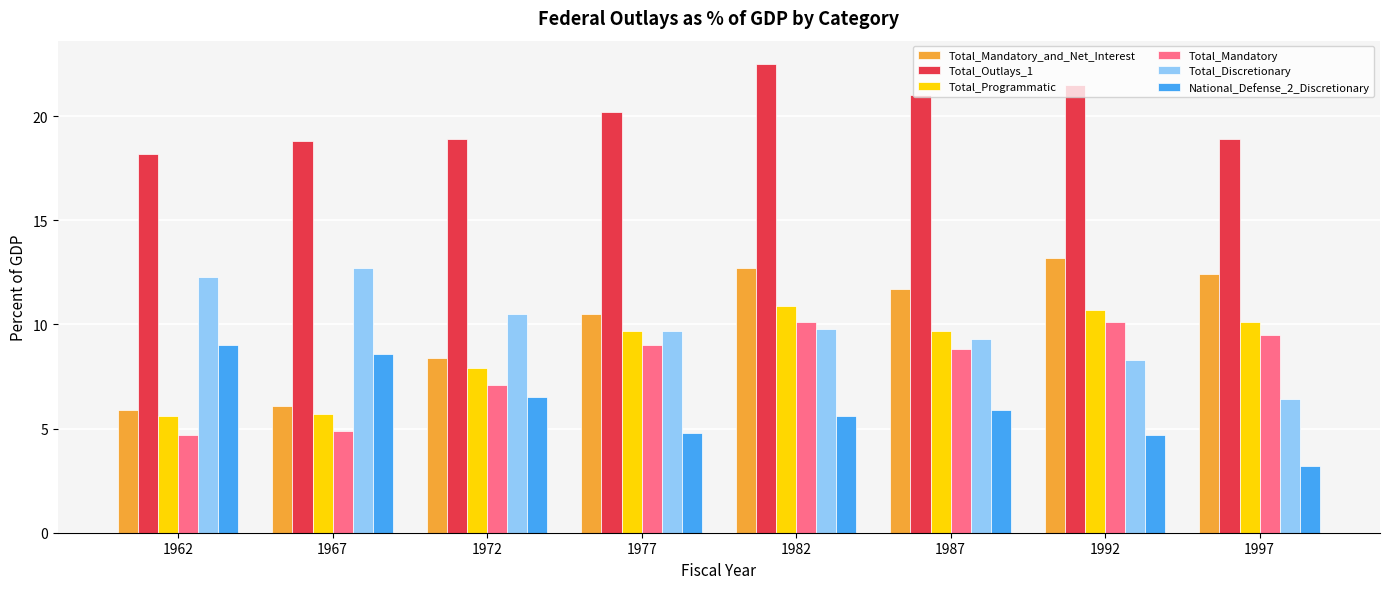

Which series changed the most between 1967 and 1987?

Total_Mandatory_and_Net_Interest